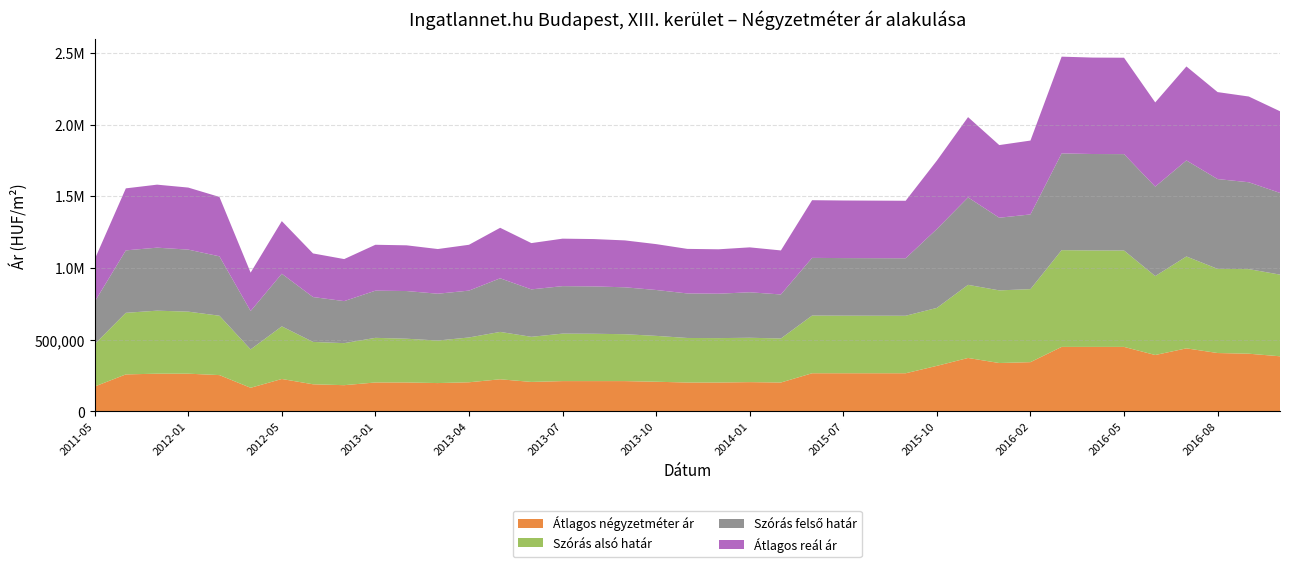

Reading left to right, list all the values displayed in this chart.

Átlagos négyzetméter ár: 173684	258138	263265	263265	253333	164912	226229	189276	183098	201864	201976	197764	203250	224154	205737	211475	211475	211475	207017	201612	201612	204314	201612	266197	266197	266197	266197	317775	372782	337500	343567	450000	450000	450000	393378	439772	407251	402487	384507
Szórás alsó határ: 295423	429548	439305	432532	414086	267613	366920	295406	293053	311226	305000	296565	312406	330310	314542	331056	330121	327011	319873	310573	309631	309405	306992	402209	401510	401211	400913	404112	509876	506542	509120	674556	672399	672068	550415	640719	586813	589839	569494
Szórás felső határ: 295423	435278	439305	432532	414086	267613	366920	312880	293053	328880	332466	326473	326756	373860	330770	331056	330121	327011	319873	310573	309631	317047	306992	402209	401510	401211	400913	549998	609668	506542	520902	674556	672399	672068	623727	669645	626055	605617	569494
Átlagos reál ár: 295423	432413	439305	432532	414086	267613	366920	304143	293053	320053	318733	311519	319581	352085	322656	331056	330121	327011	319873	310573	309631	313226	306992	402209	401510	401211	400913	477055	559772	506542	515011	674556	672399	672068	587071	655182	606434	597728	569494